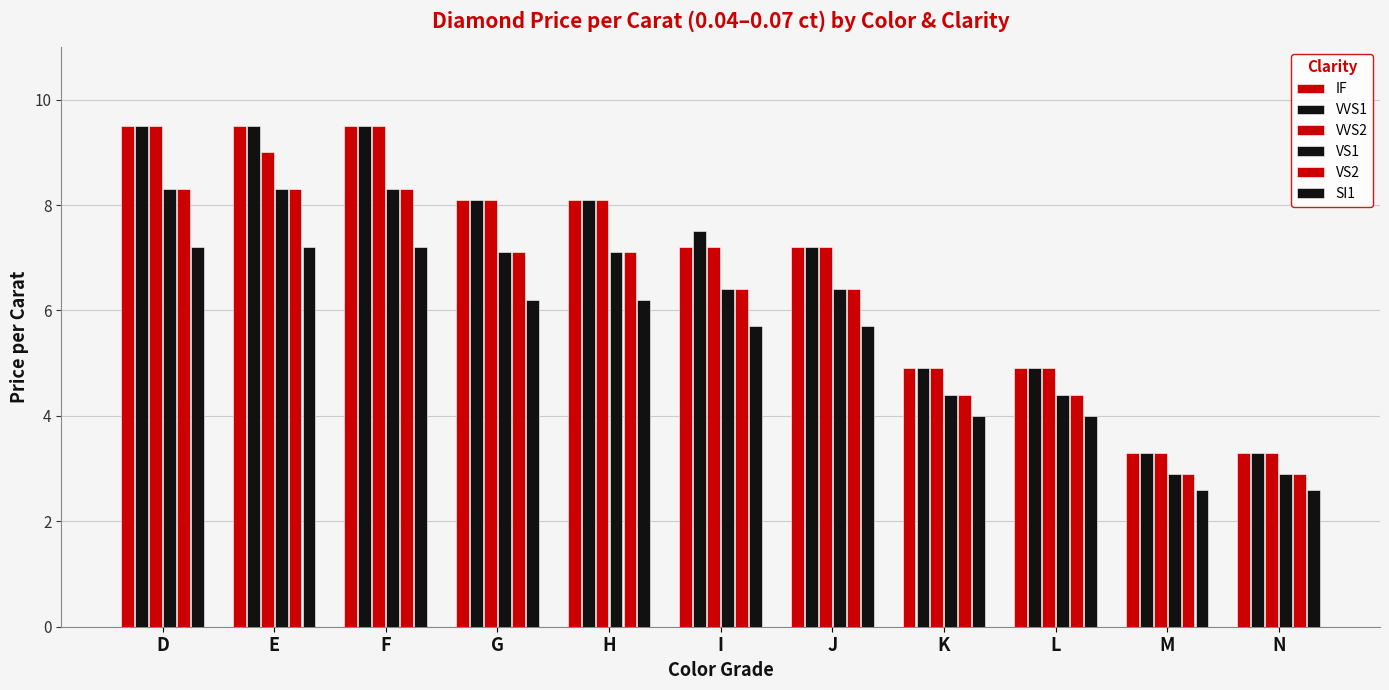

What is the greatest value displayed?

9.5